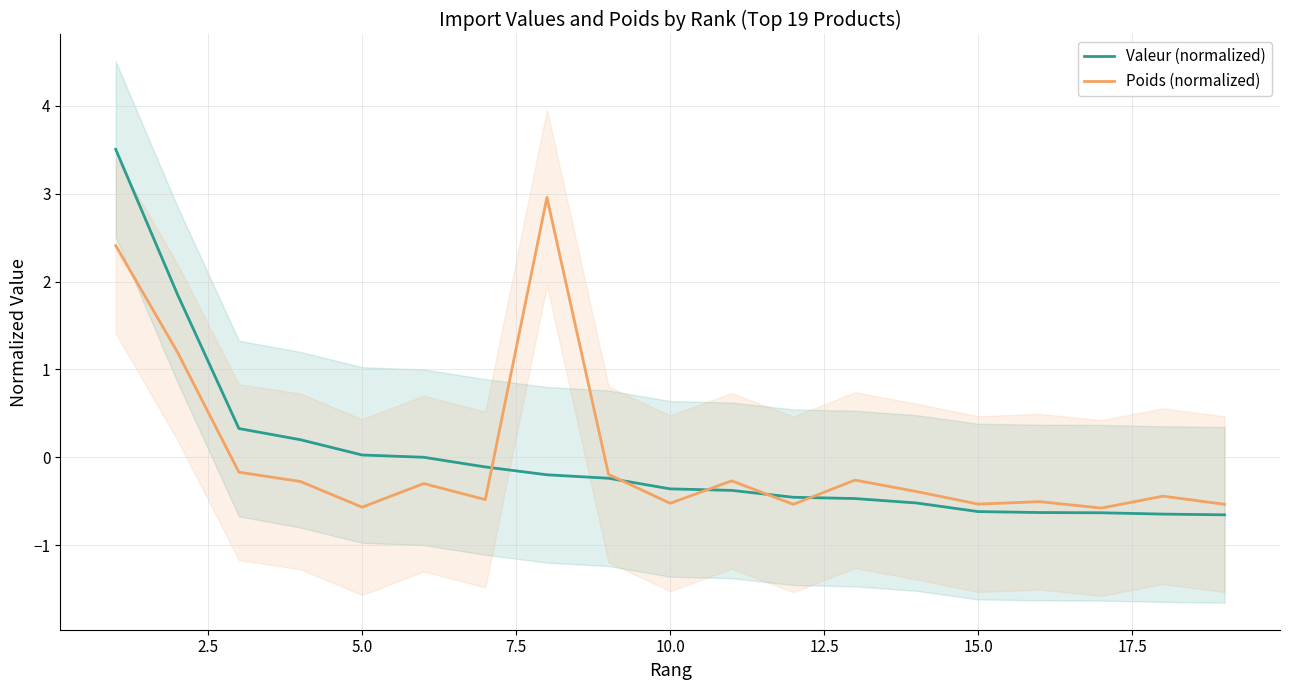

How many lines are shown in the chart?

2